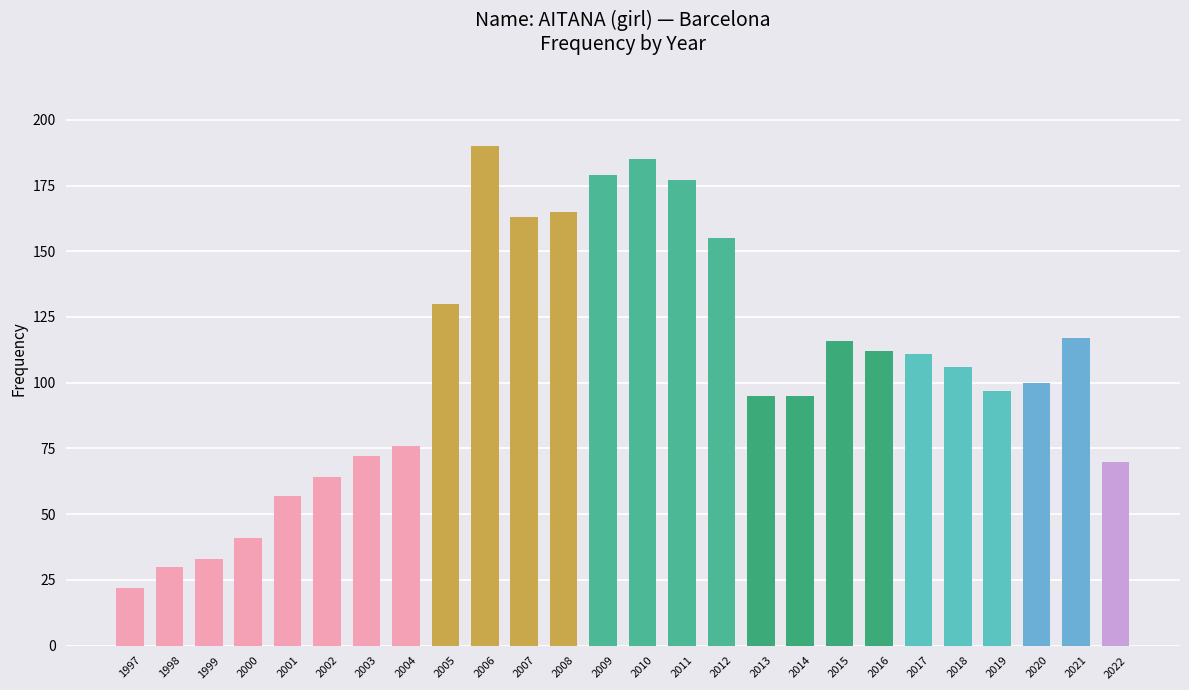

What is the ratio of the value at 2000 to the value at 2009?

0.2